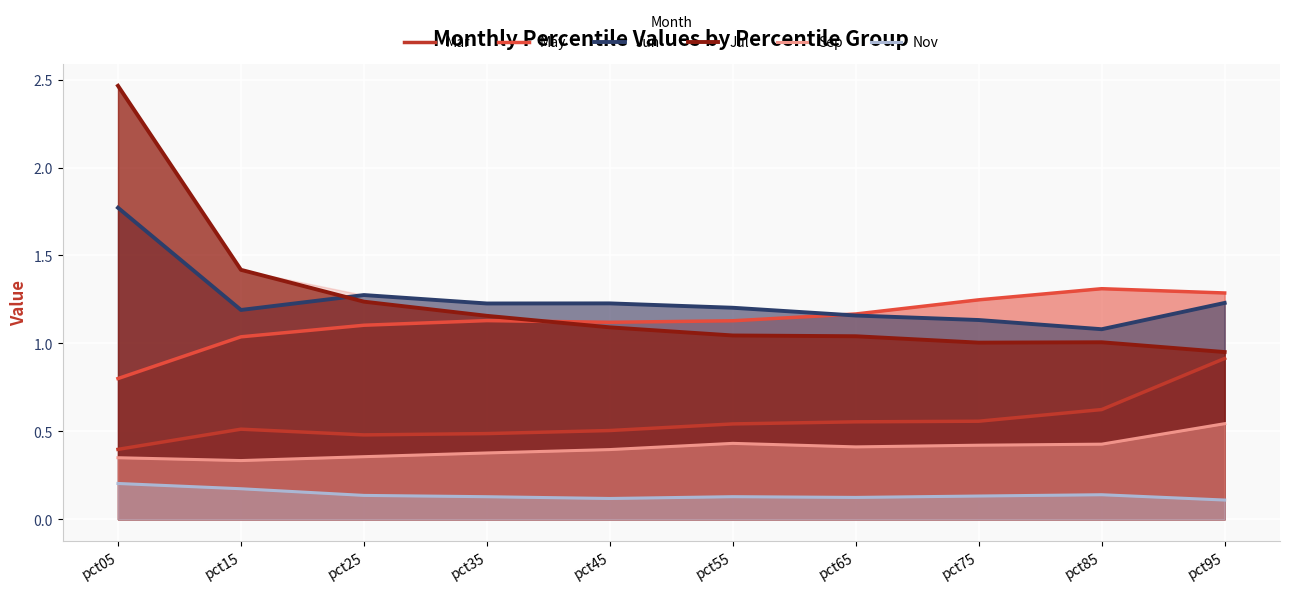

What is the difference between the May values at pct65 and pct25?

0.1